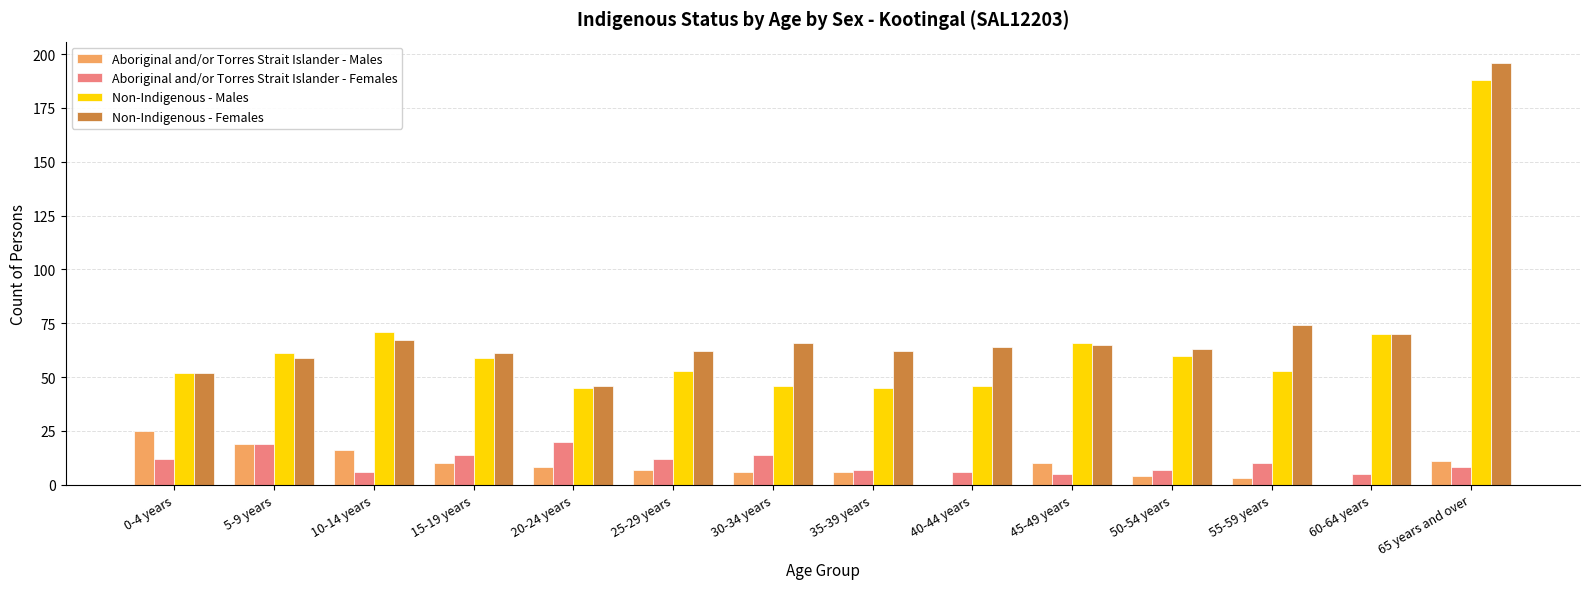

True or false: Aboriginal and/or Torres Strait Islander - Females has a value of 6 at 40-44 years.

True